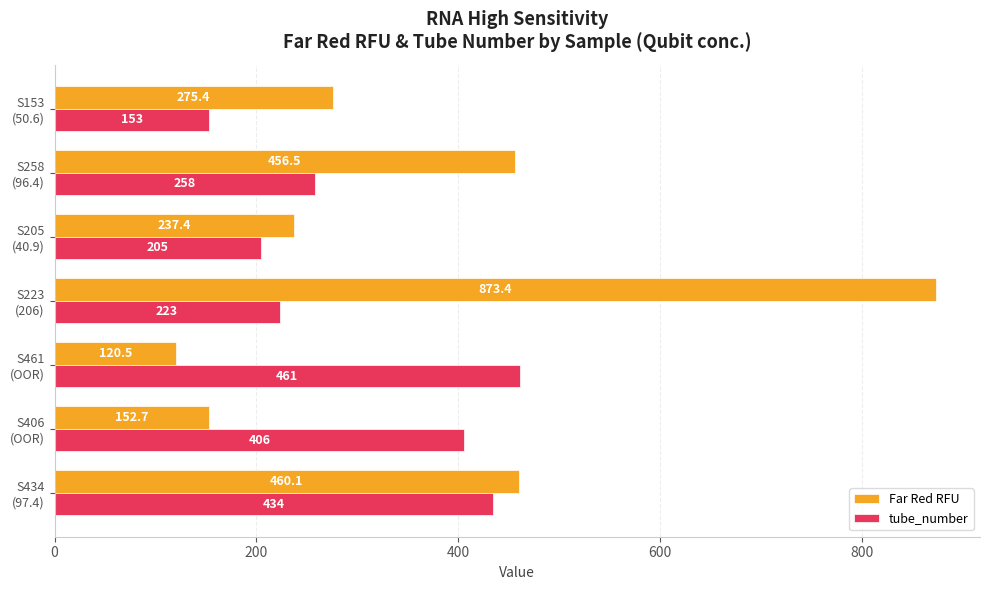

What is the maximum value shown in the chart?

873.4